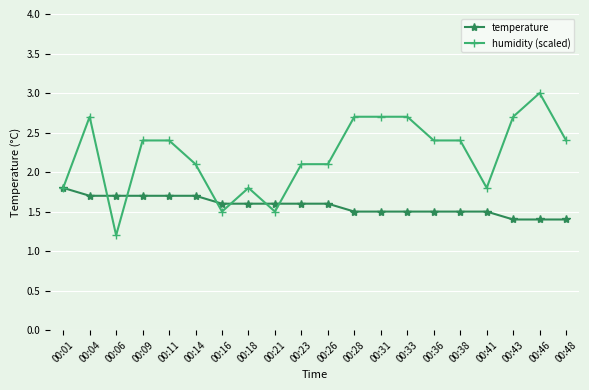

How many data points does each series have?

20